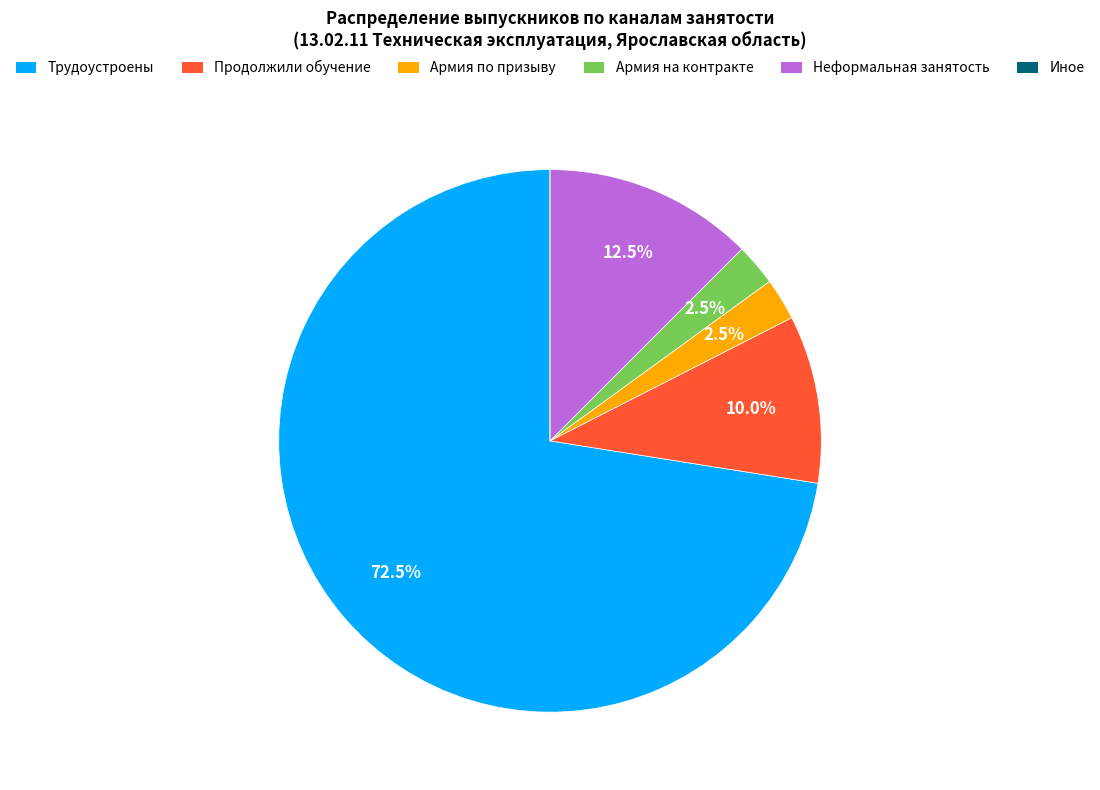

To the nearest percent, what is the average slice percentage?

17%